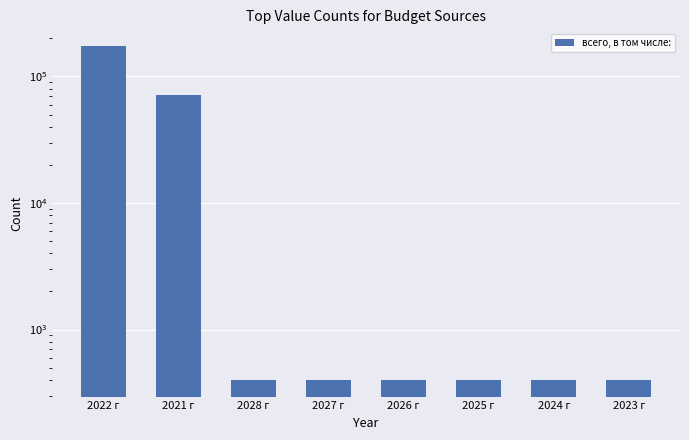

What is the sum of all values?

248440.8